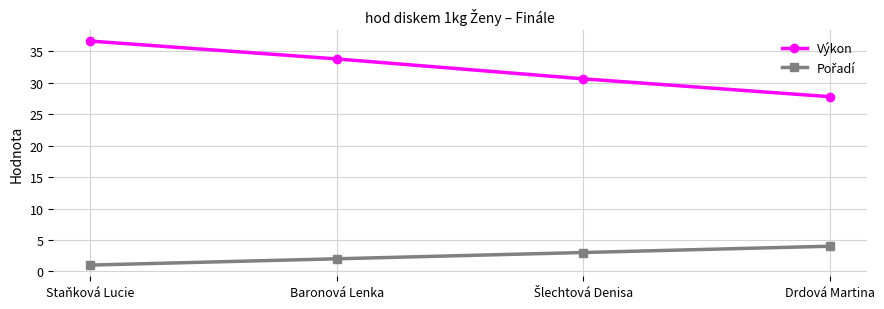

What is the label of the 4th point from the left?

Drdová Martina